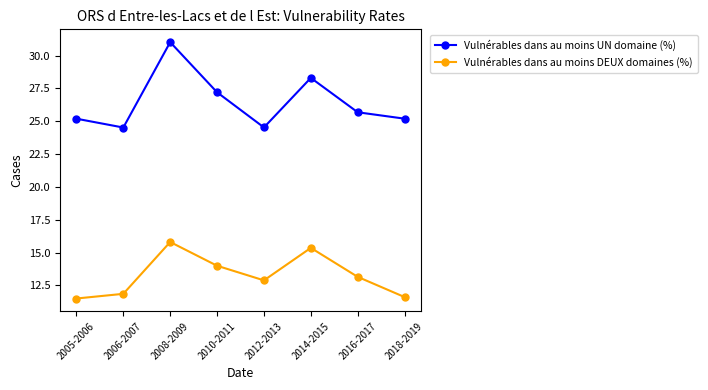

Does the chart display data point markers on the line(s)?

Yes